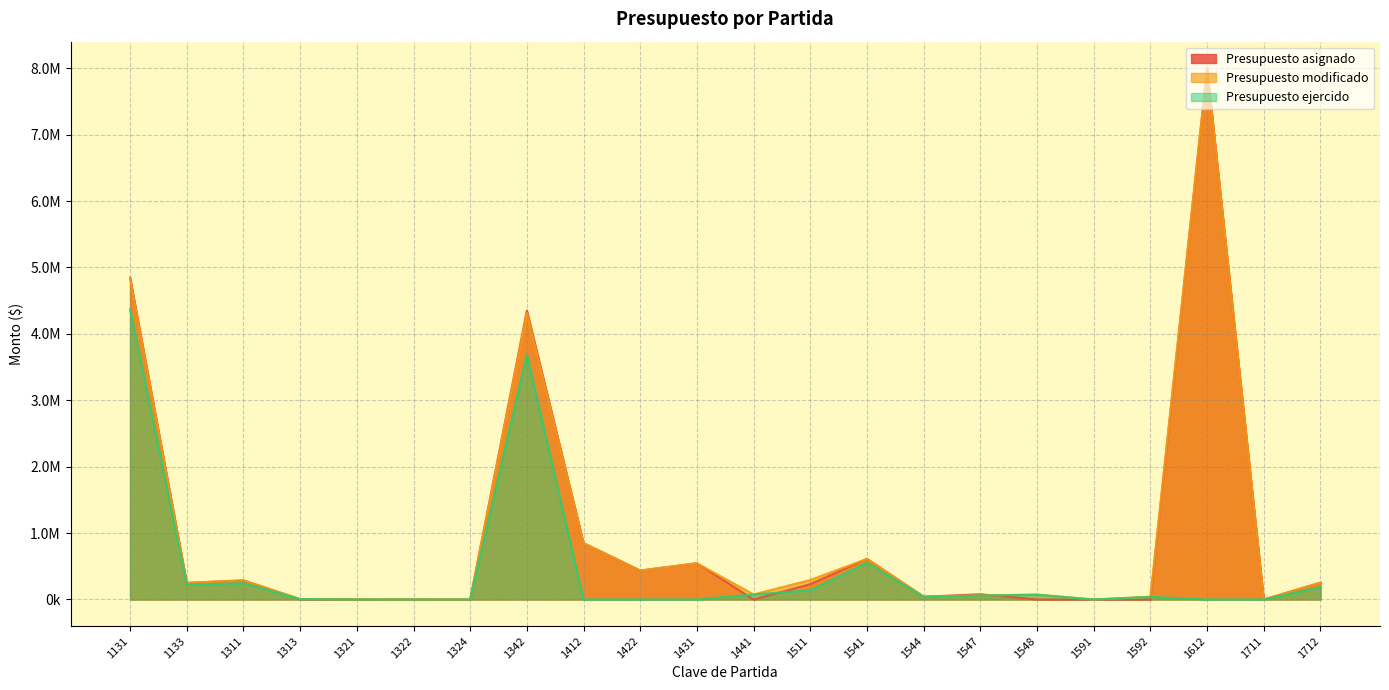

Count the number of categories in the chart.

22